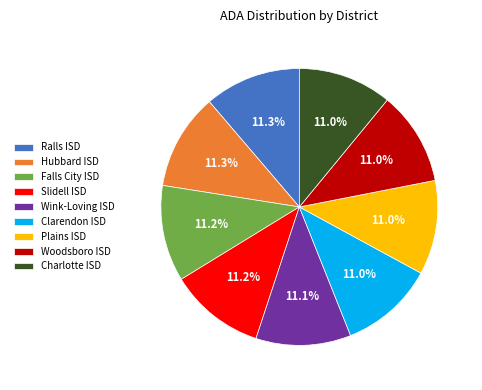

Is the sum of Woodsboro ISD and Falls City ISD greater than half?

No